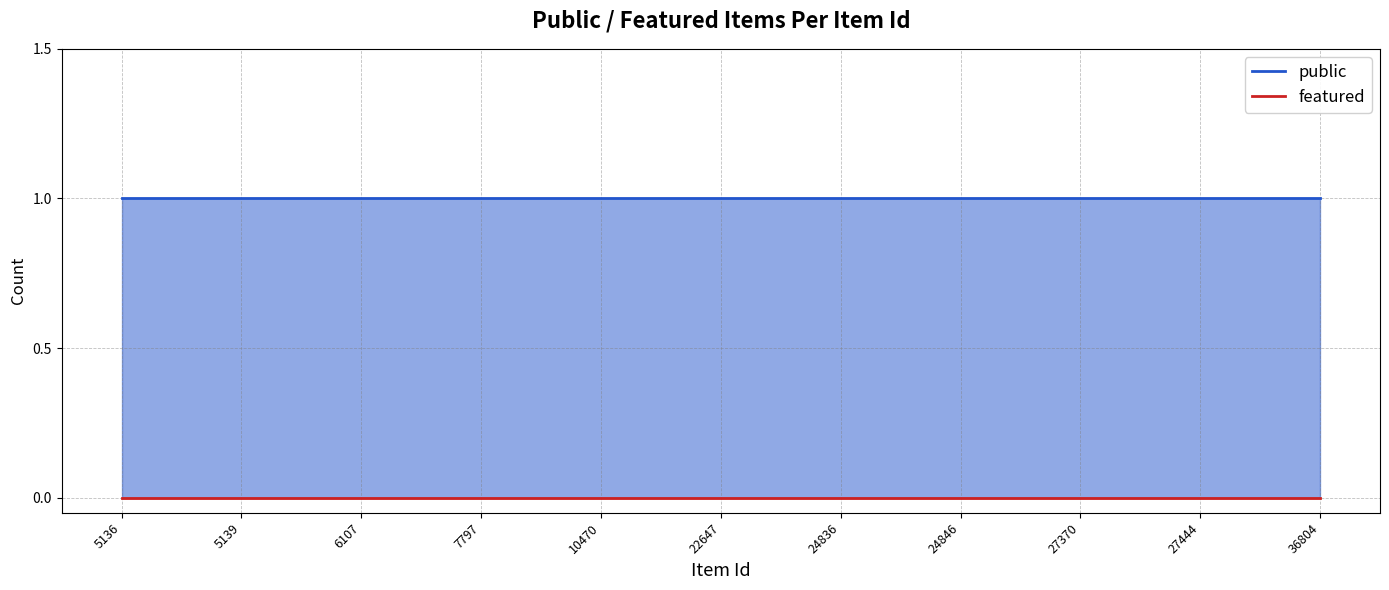

True or false: featured and public intersect in this chart.

False